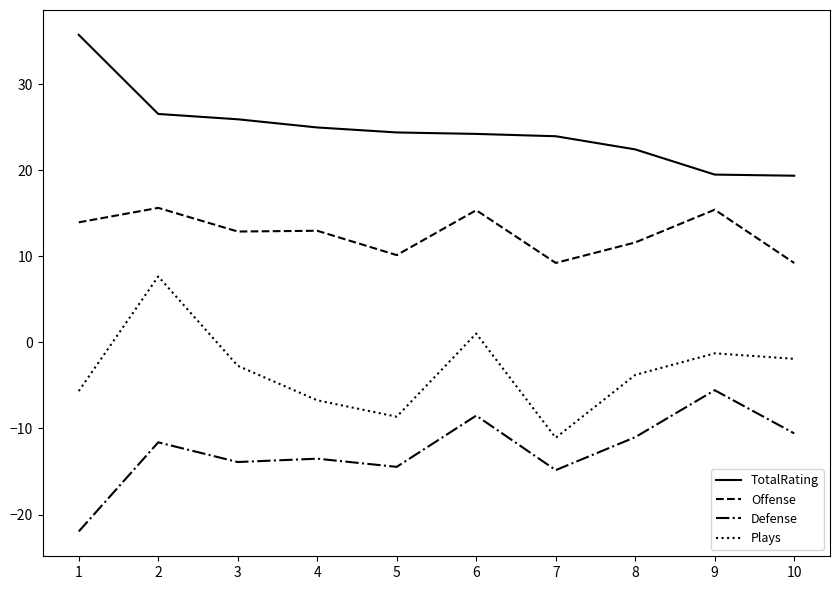

True or false: Plays and Defense cross at least once.

False